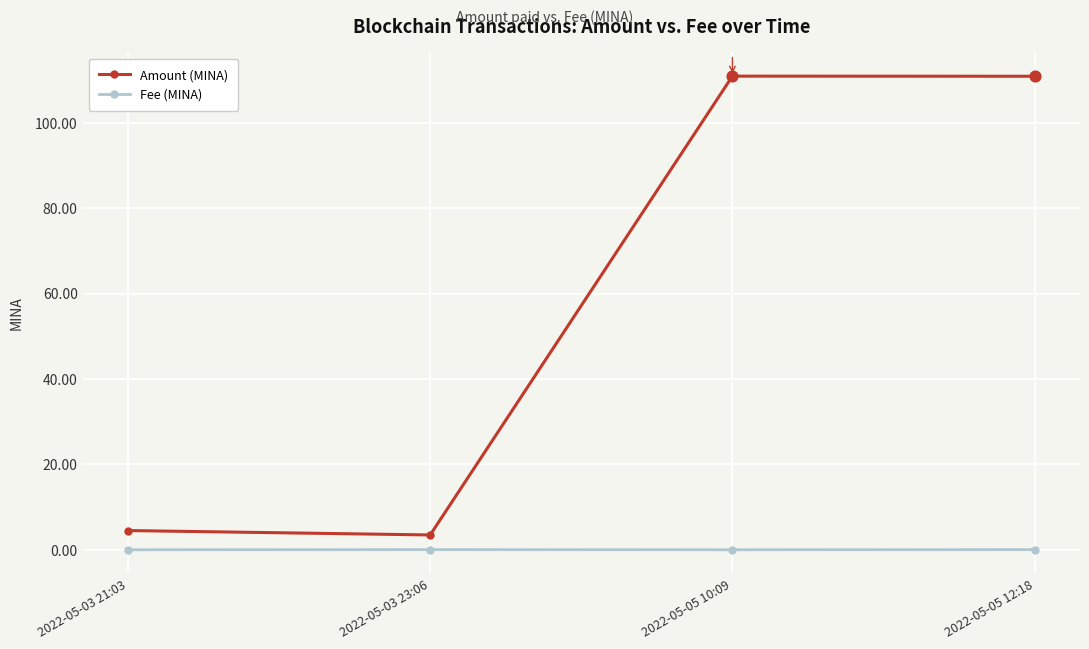

Which series changed the most between 2022-05-03 23:06 and 2022-05-05 10:09?

Amount (MINA)